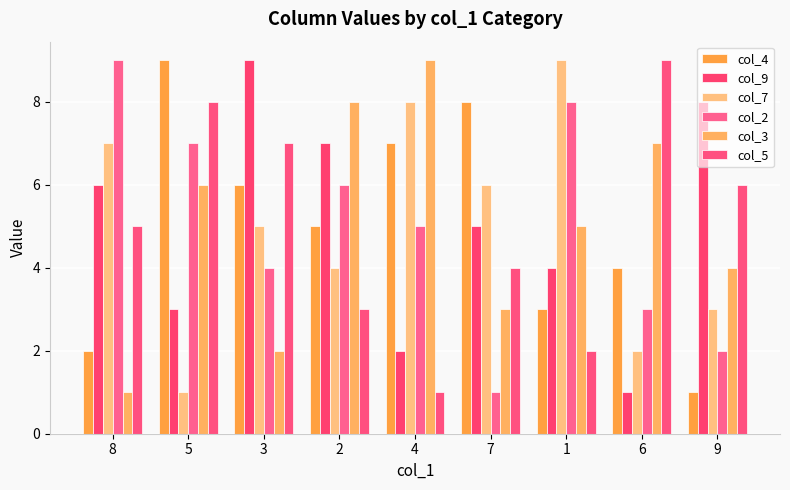

The col_9 series shows 8 at 8. True or false?

False